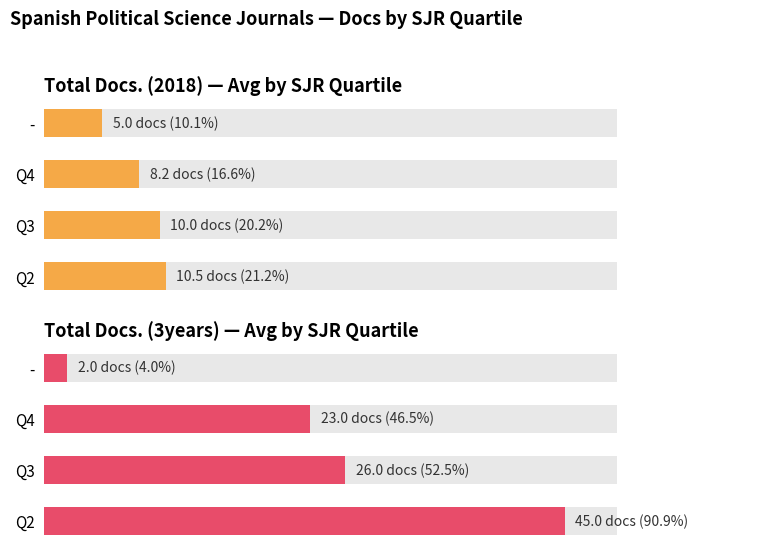

What is the average value of the Total Docs. (3years) — Avg by SJR Quartile series?

24.0